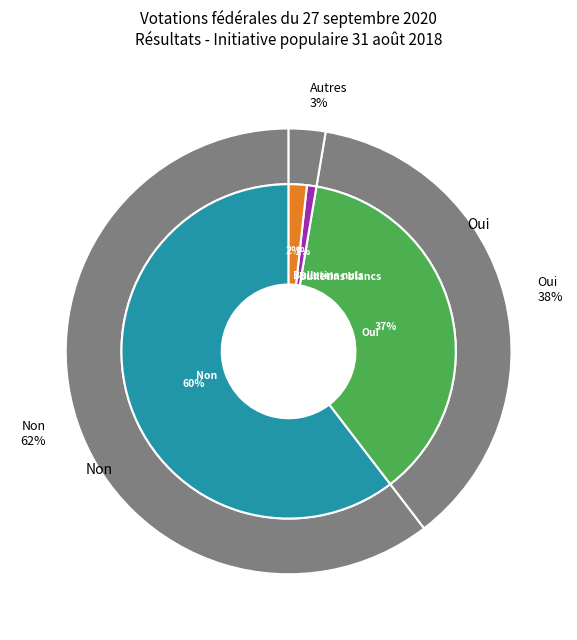

What is the smallest slice in the pie chart?

Bulletins blancs